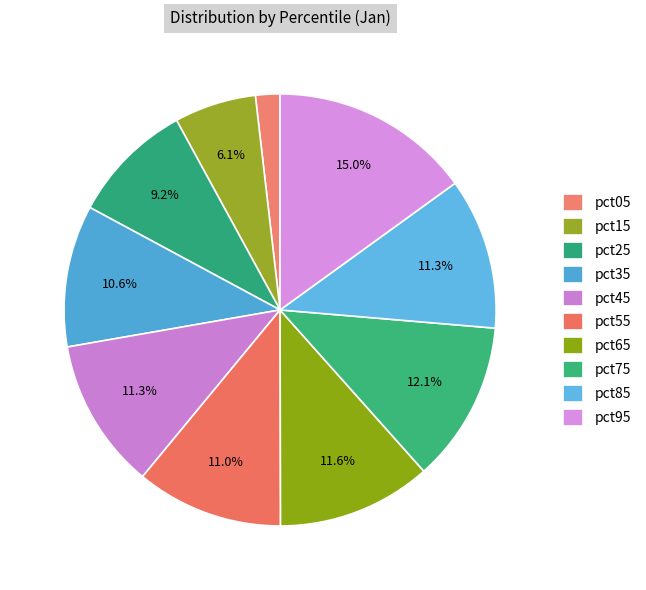

Count the number of slices in the pie.

10